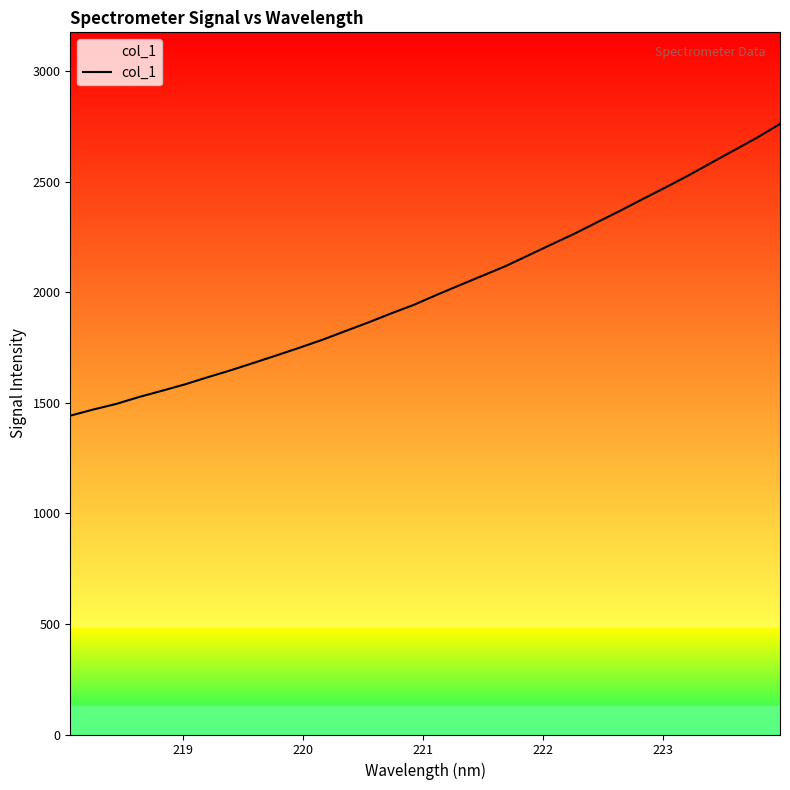

What is the smallest value displayed?

1442.2